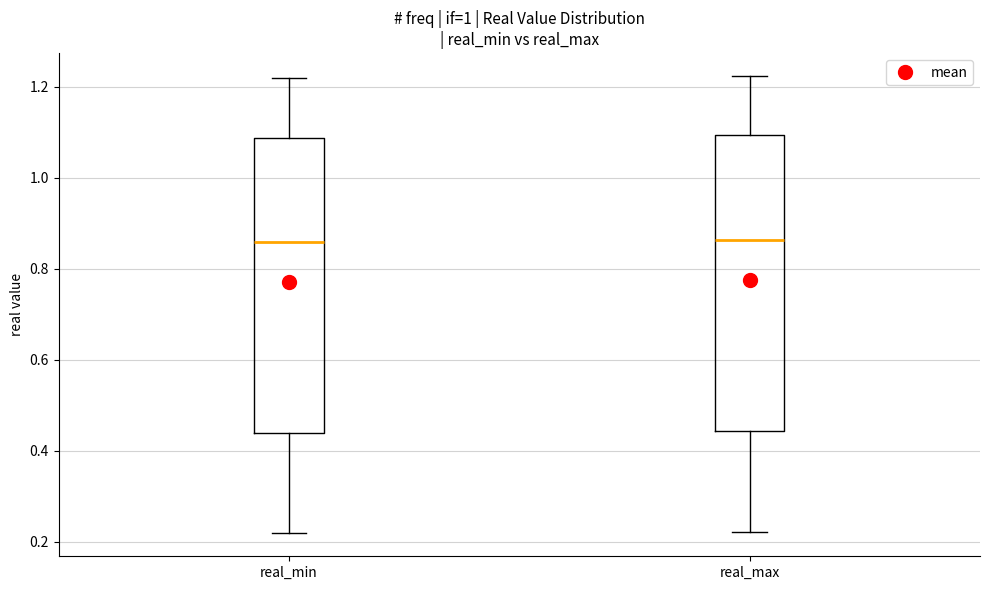

Reading left to right, transcribe this box plot: for each box, give where its median line is, the range the box spans, and where its two whiskers end, as read against the y-axis. The values are not printed on the chart, so give them approximately, as read against the axis.

real_min: median 0.86, box 0.44 to 1.08, whiskers 0.22 to 1.22
real_max: median 0.86, box 0.44 to 1.10, whiskers 0.22 to 1.22